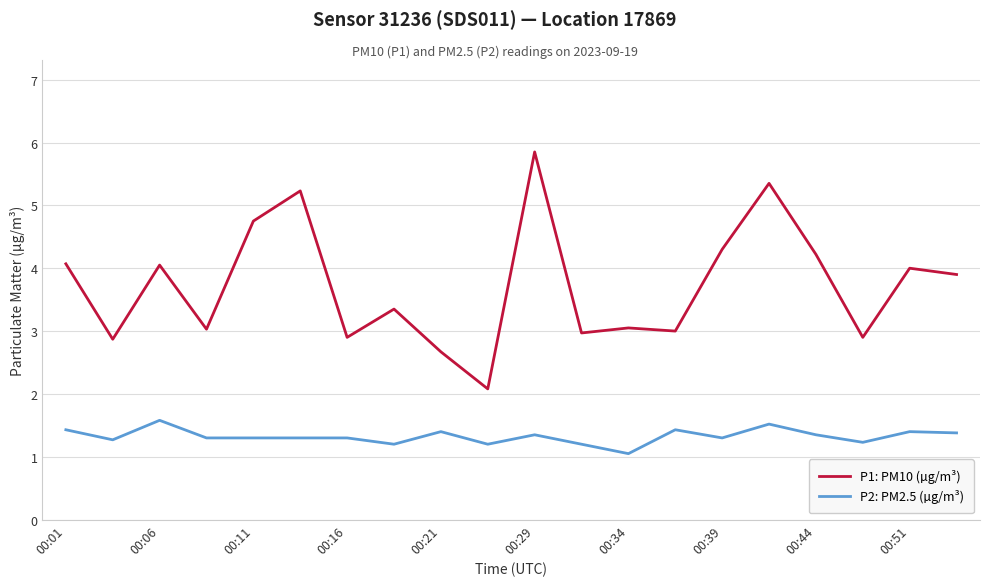

How many distinct data groups are displayed?

2